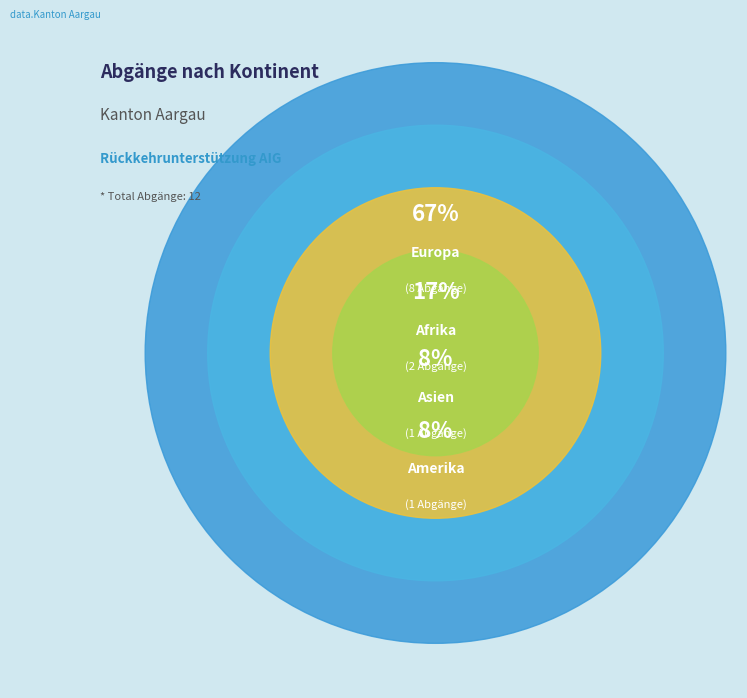

To the nearest percent, what portion does Asien represent?

8%